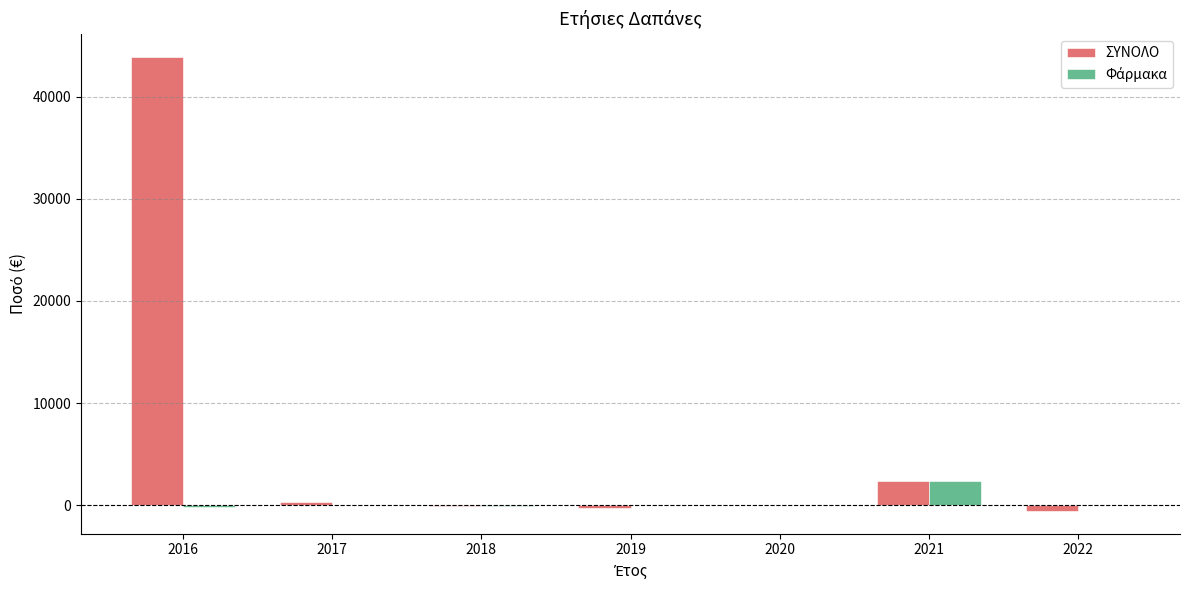

What is the sum of all ΣΥΝΟΛΟ values?

45616.8